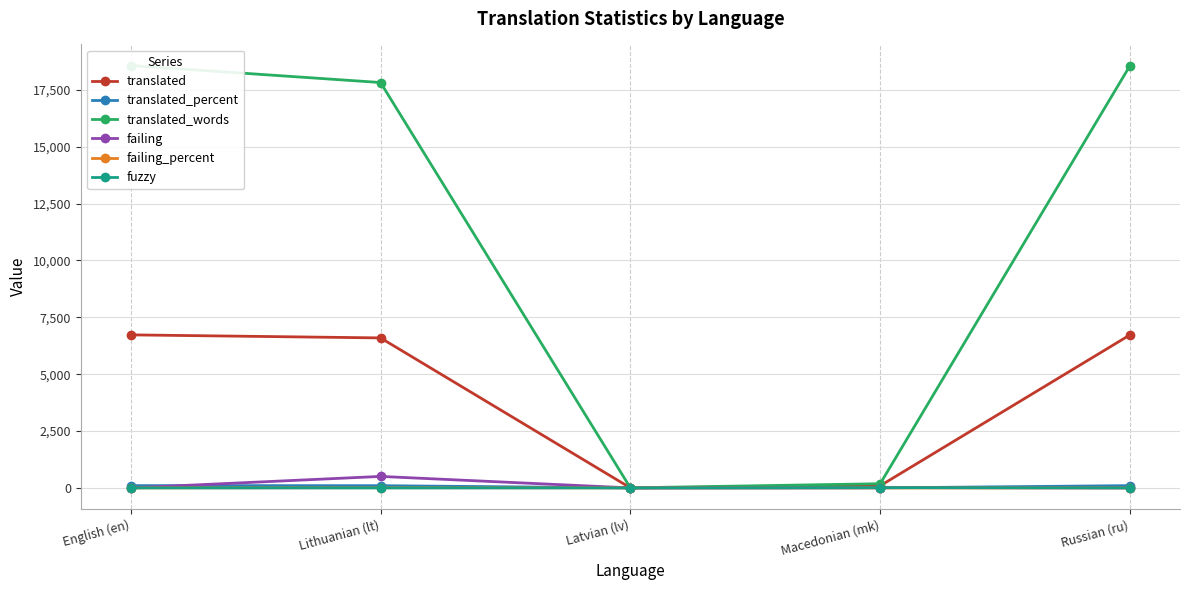

Is the value of failing_percent at English (en) greater than the value of translated_words at Russian (ru)?

No